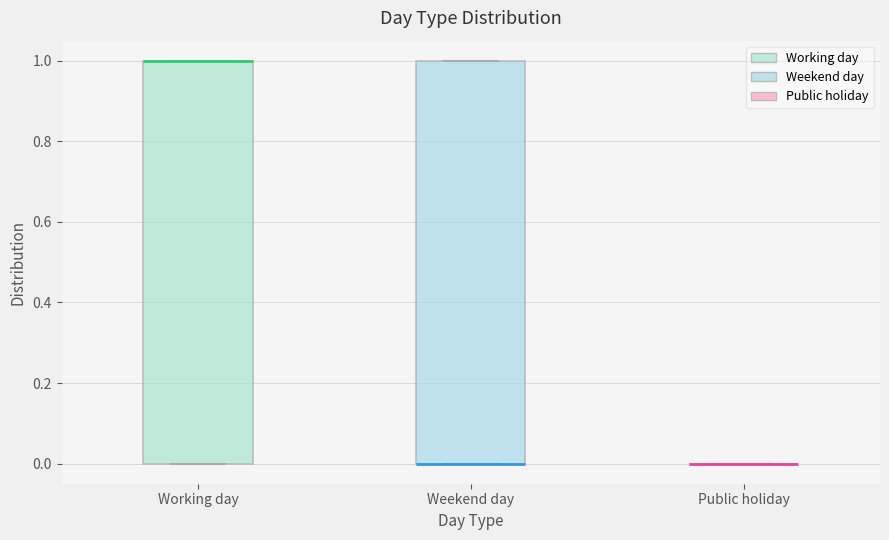

Reading left to right, transcribe this box plot: for each box, give where its median line is, the range the box spans, and where its two whiskers end, as read against the y-axis. The values are not printed on the chart, so give them approximately, as read against the axis.

Working day: median 1 (drawn on the box's upper edge), box 0 to 1, whiskers 0 to 1
Weekend day: median 0 (drawn on the box's lower edge), box 0 to 1, whiskers 0 to 1
Public holiday: box collapsed to a line at 0, whiskers 0 to 0